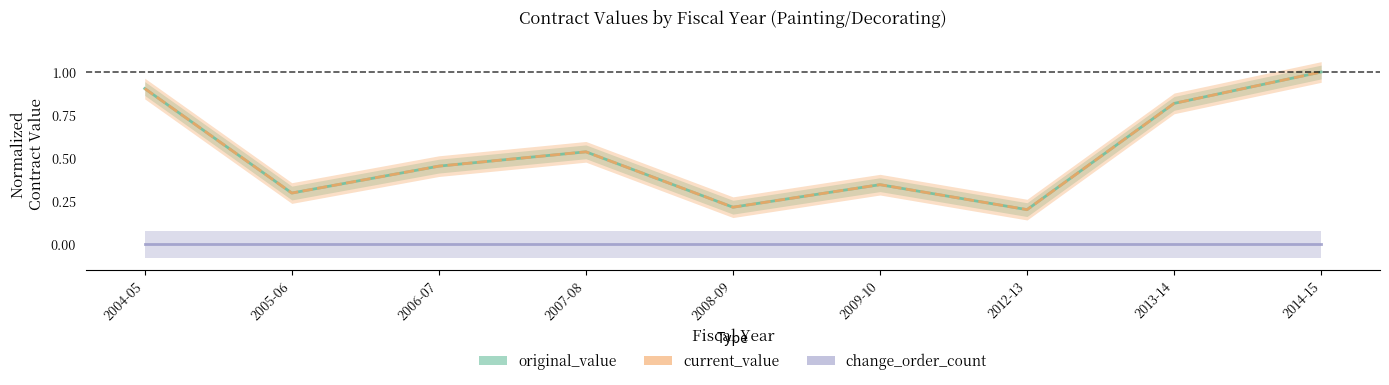

Is it true that original_value equals 0.2 at 2012-13?

True